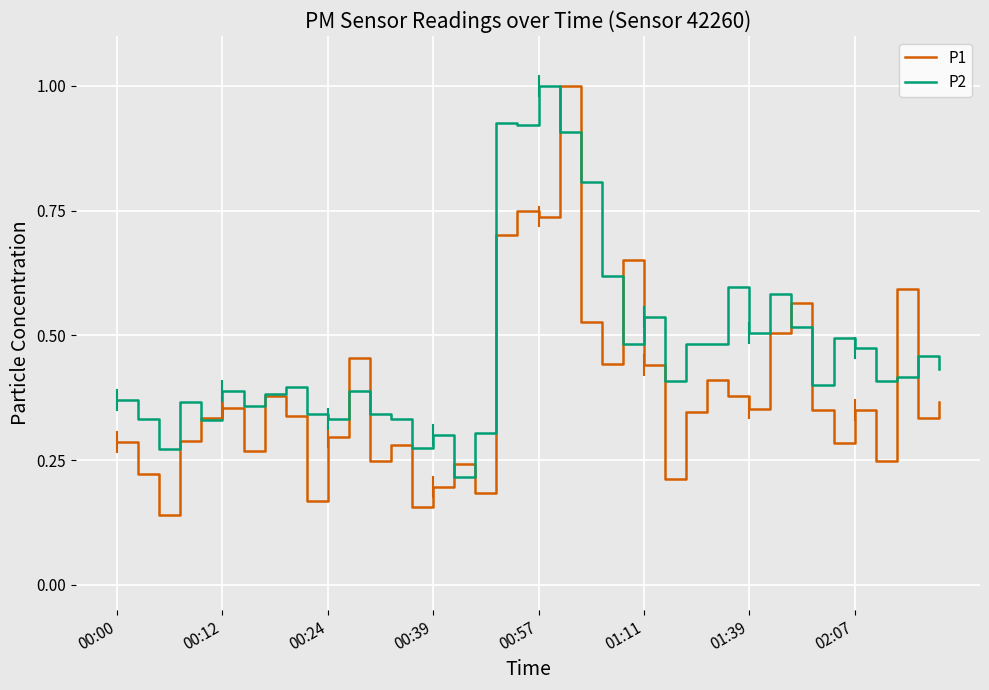

List the series in order of their overall mean, lowest first.

P1, P2